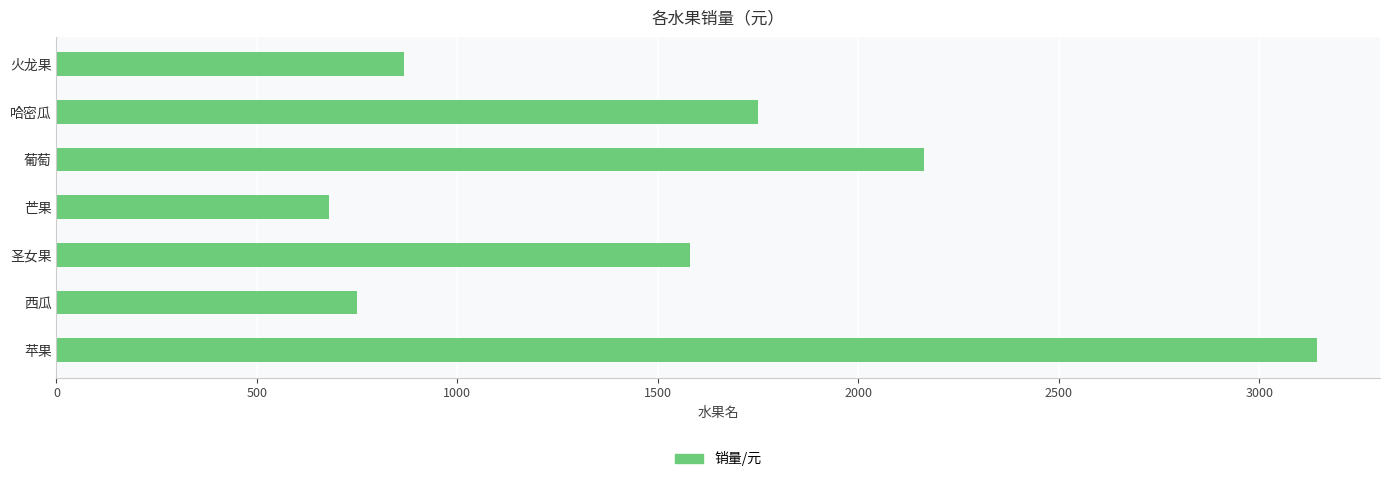

What is the sum of all values?

10934